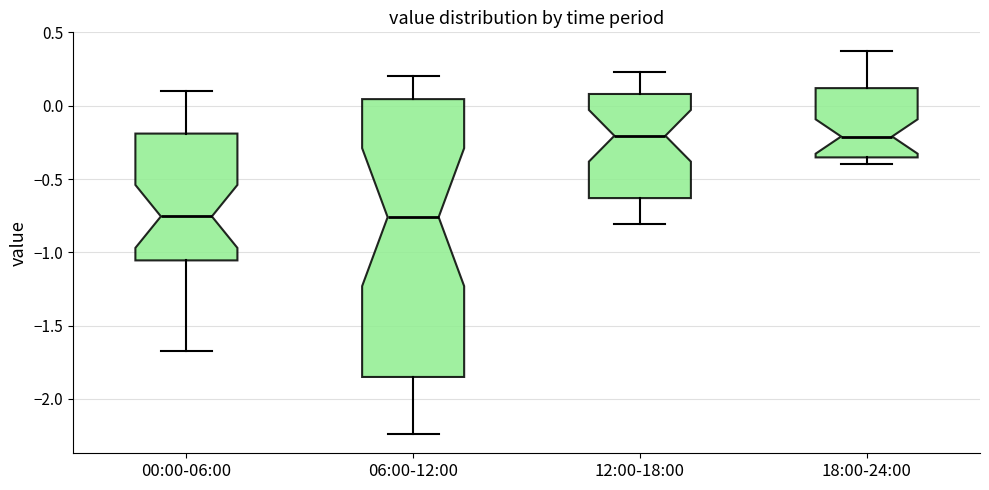

Where is the upper edge of the box for 00:00-06:00 on the y-axis? The values are not printed on the chart, so give them approximately, as read against the axis.

-0.20